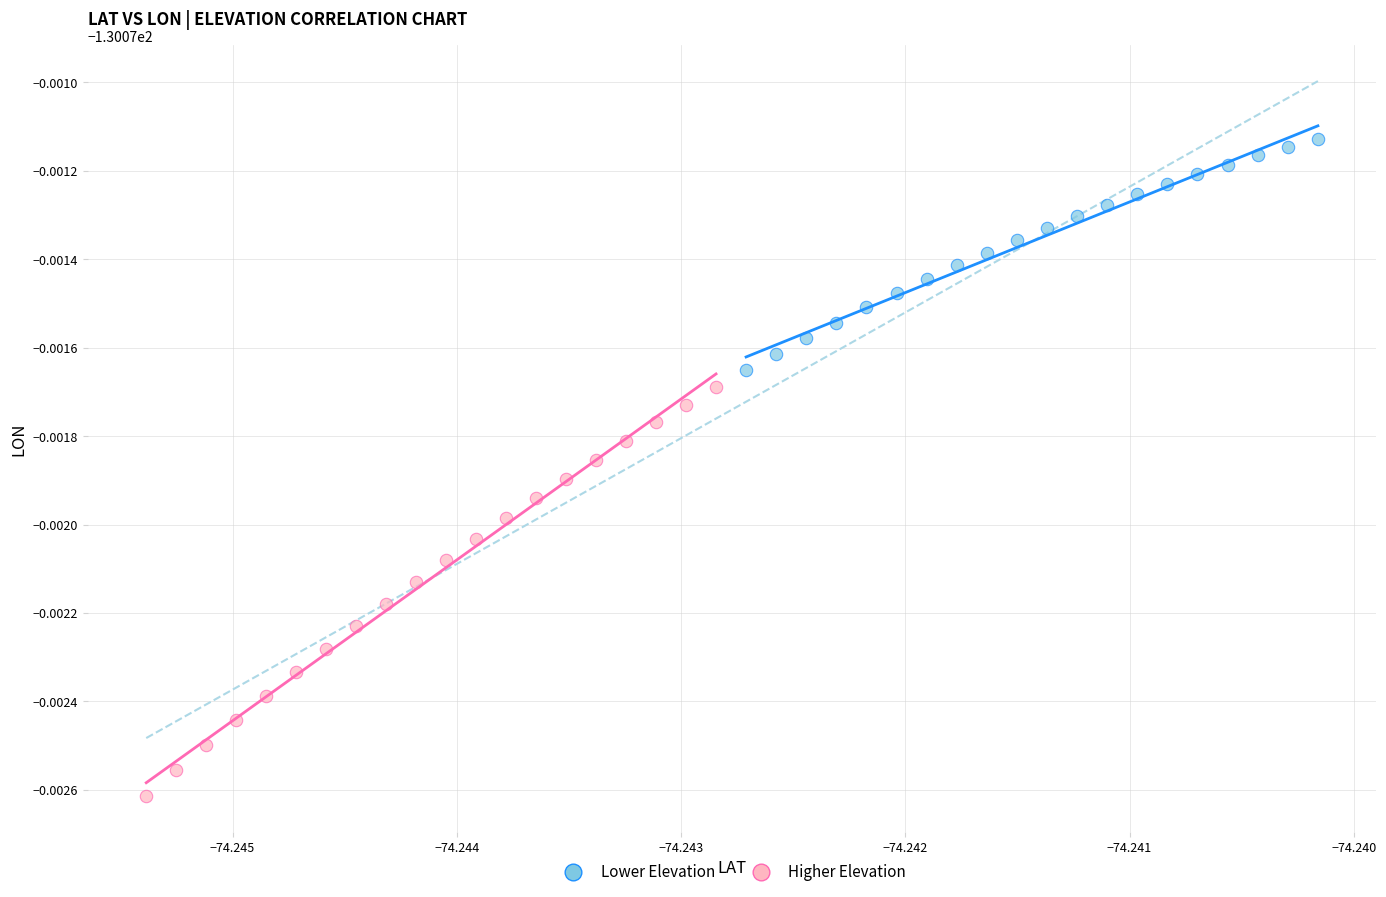

Which series reaches the minimum Y coordinate?

Higher Elevation